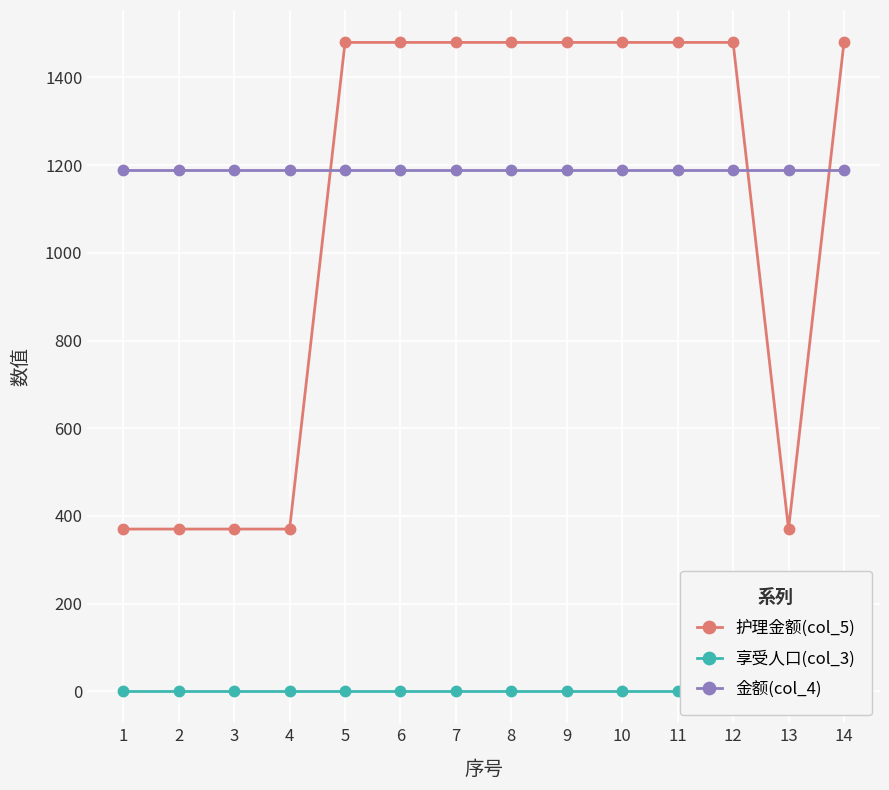

How many lines are shown in the chart?

3